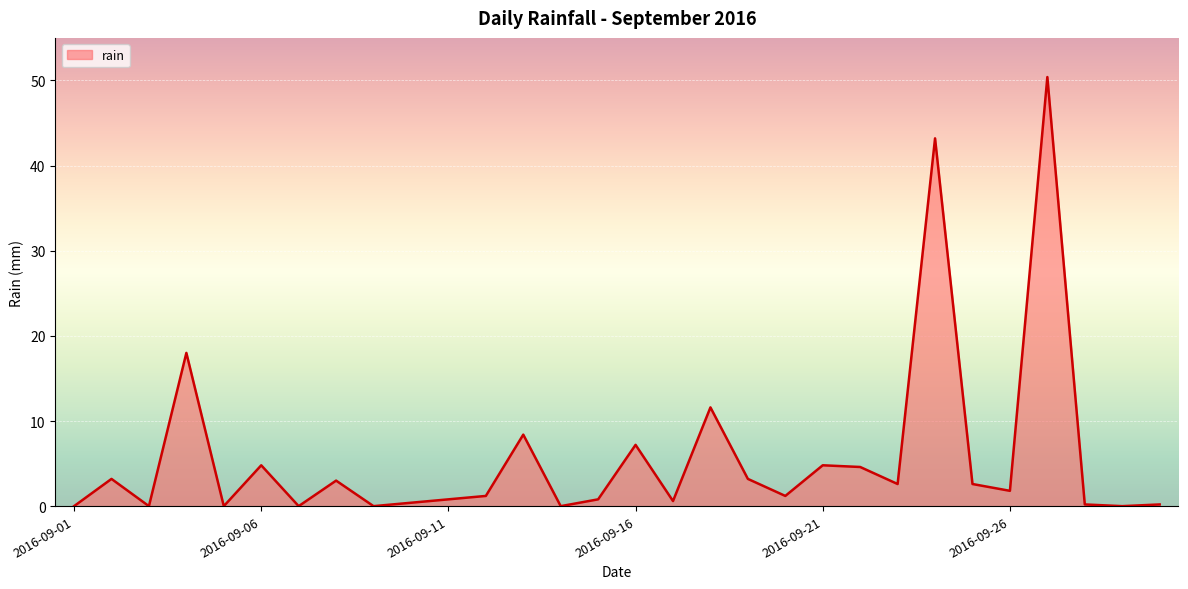

What is the difference between the maximum and minimum values?

50.4